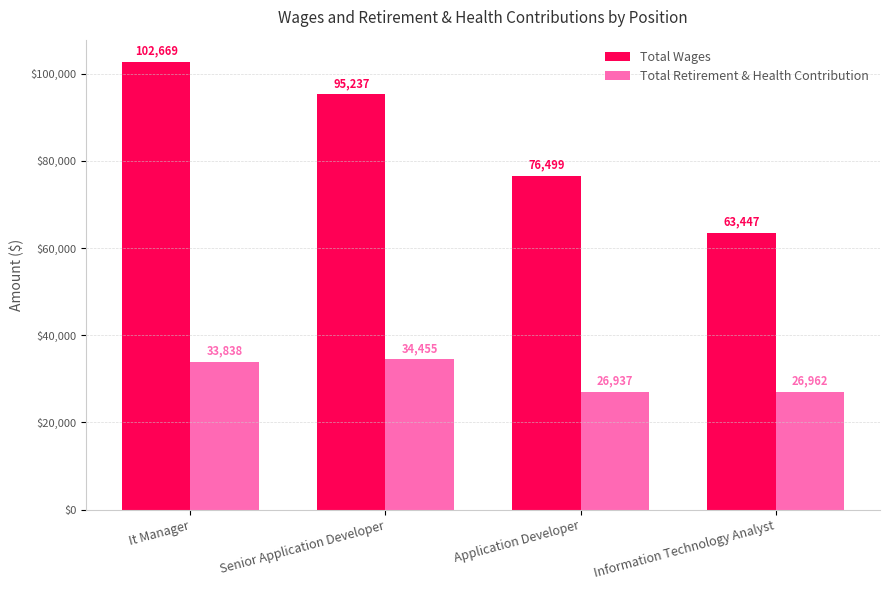

How many groups of bars are there?

4